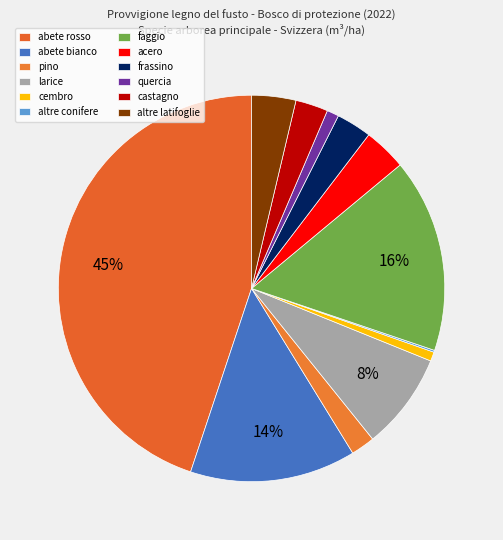

Does any single category account for the majority?

No